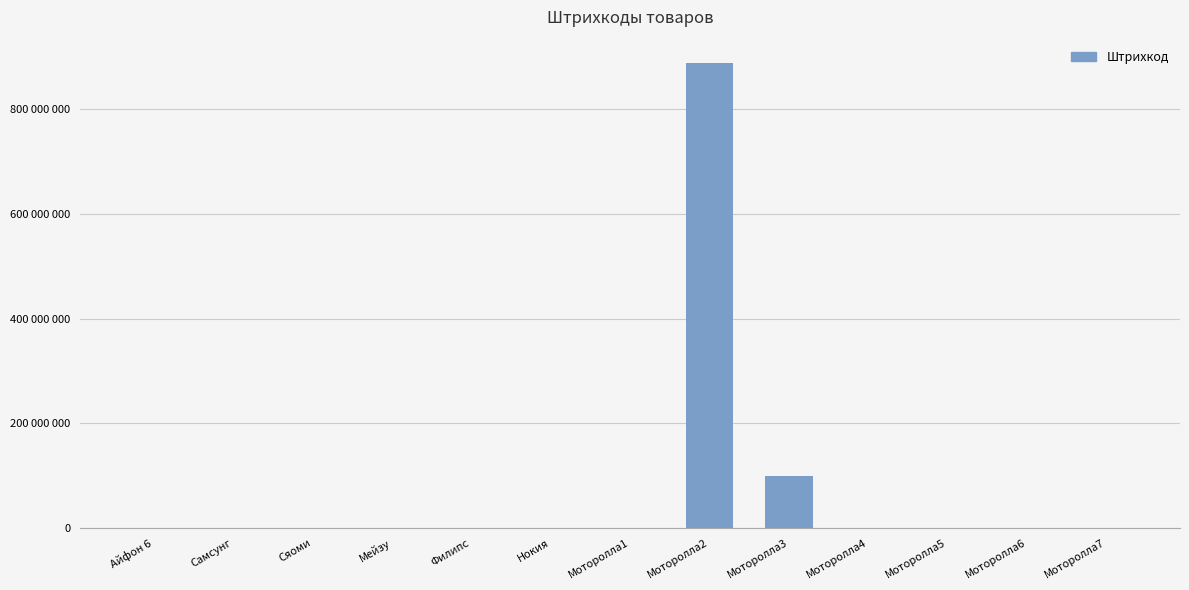

At which label is the value closest to 444444450?

Моторолла3